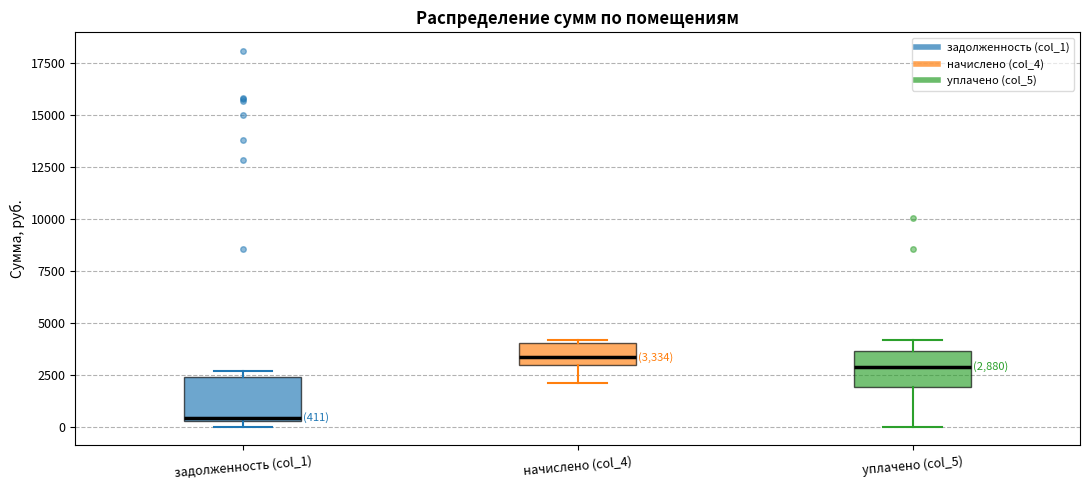

Which box's median line is the lowest?

задолженность (col_1)